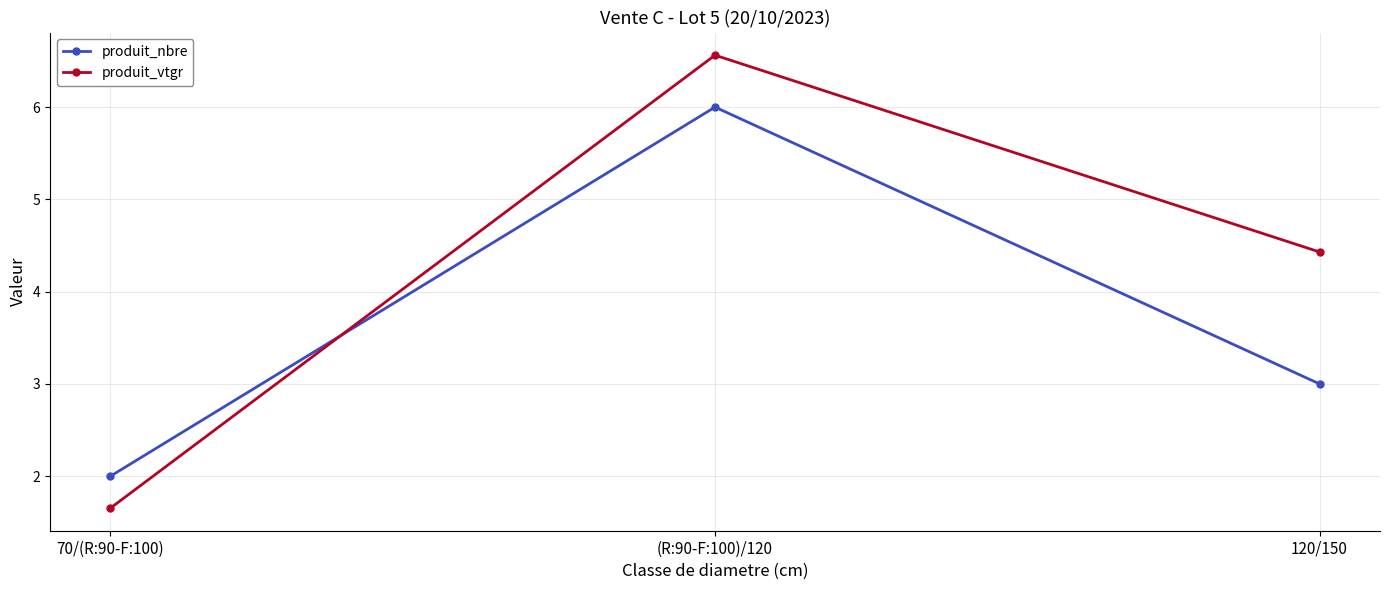

Does the chart display data point markers on the line(s)?

Yes